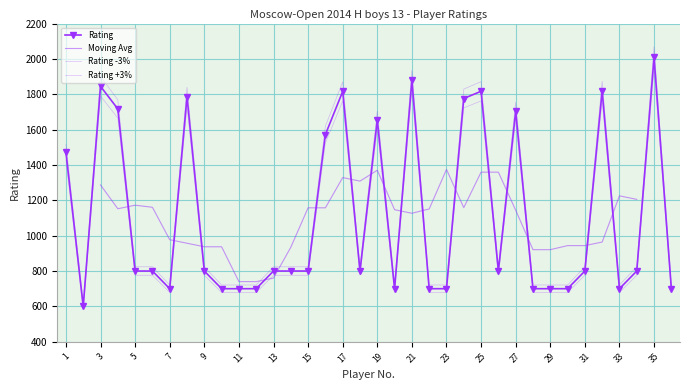

List the labels in order of value, smallest first.

2, 7, 10, 11, 12, 20, 22, 23, 28, 29, 30, 33, 36, 5, 6, 9, 13, 14, 15, 18, 26, 31, 34, 1, 16, 19, 27, 4, 24, 8, 17, 25, 32, 3, 21, 35